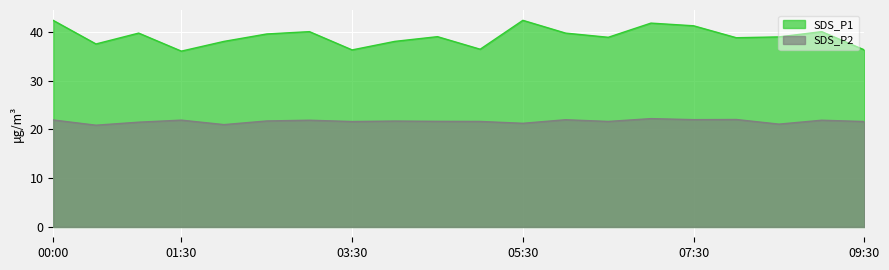

What is the label of the 11th point from the left?

05:00